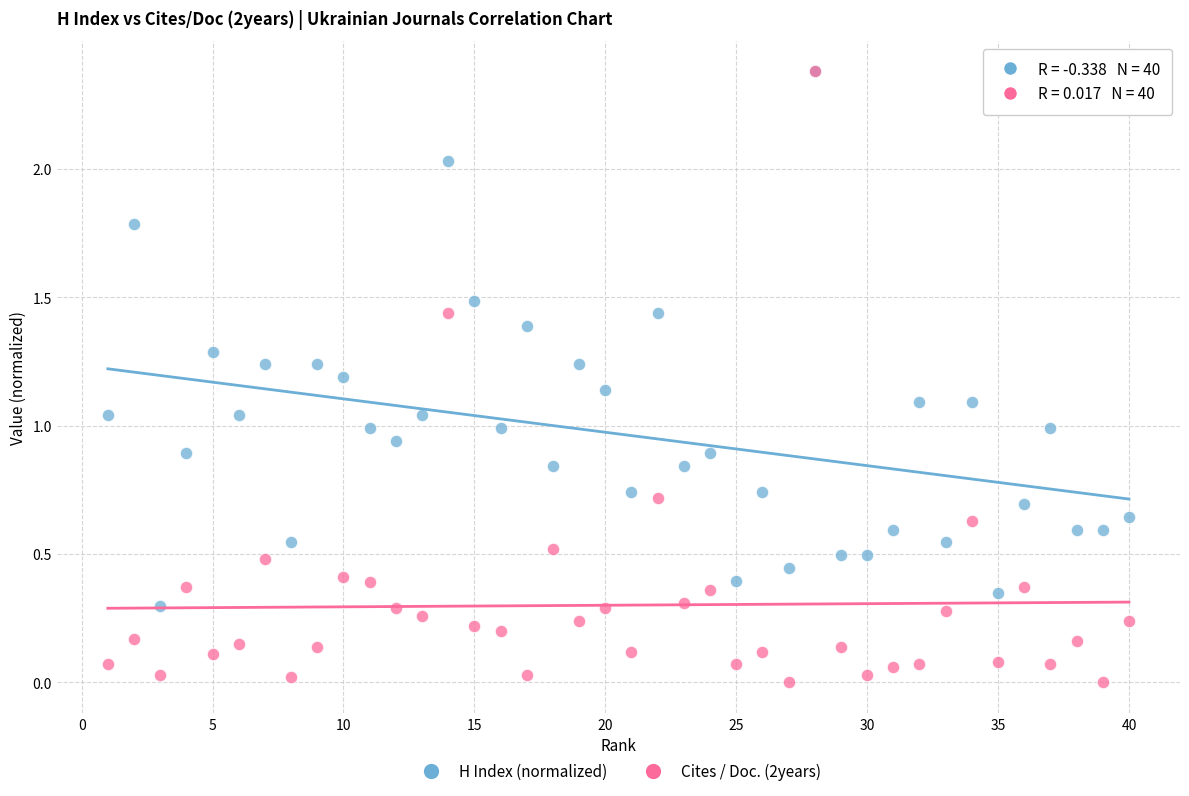

What are all the series names shown in the legend?

H Index (normalized), Cites / Doc. (2years)